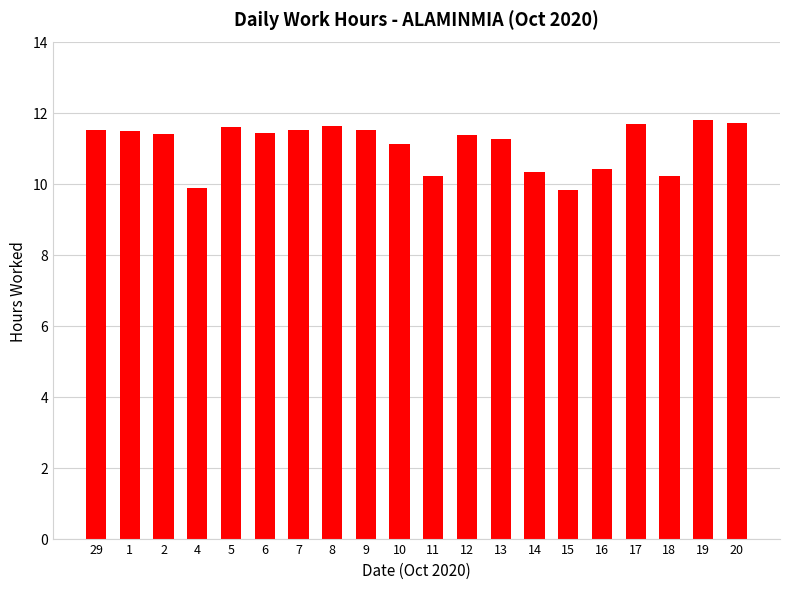

Which has a higher value, 14 or 7?

7